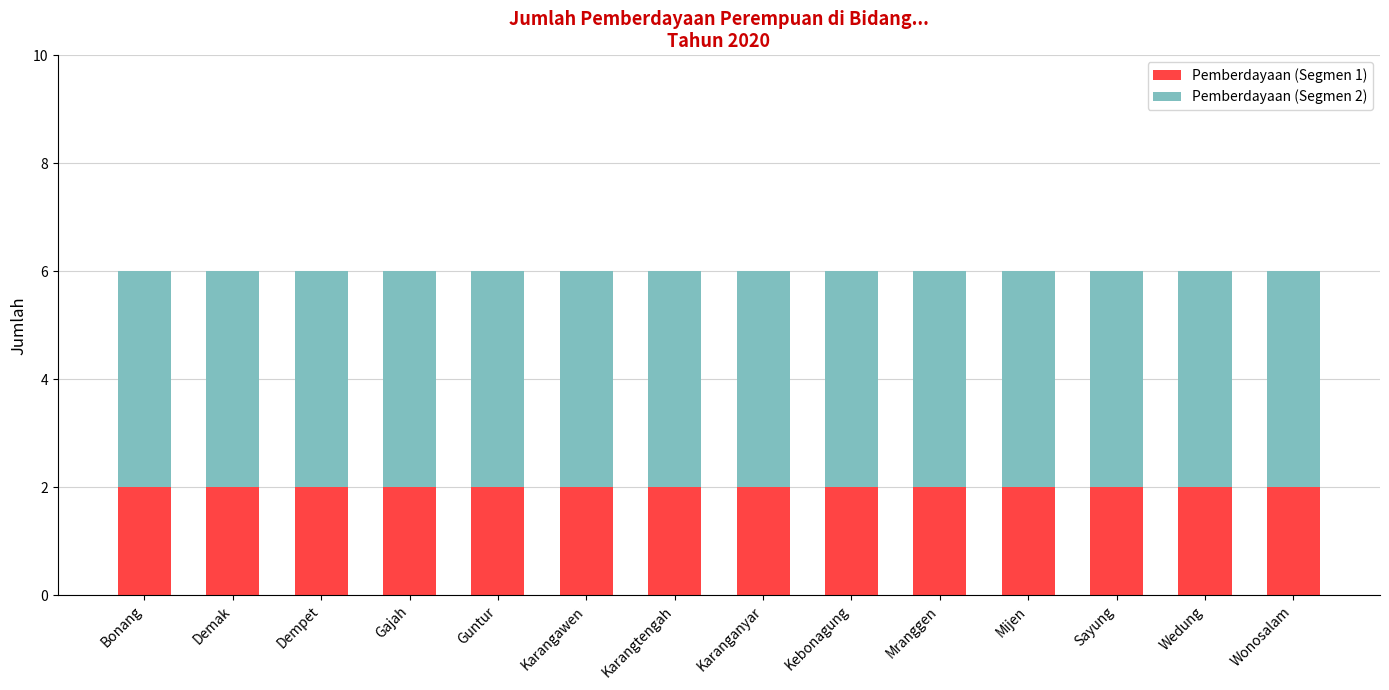

What is the total value across all series at Bonang?

6